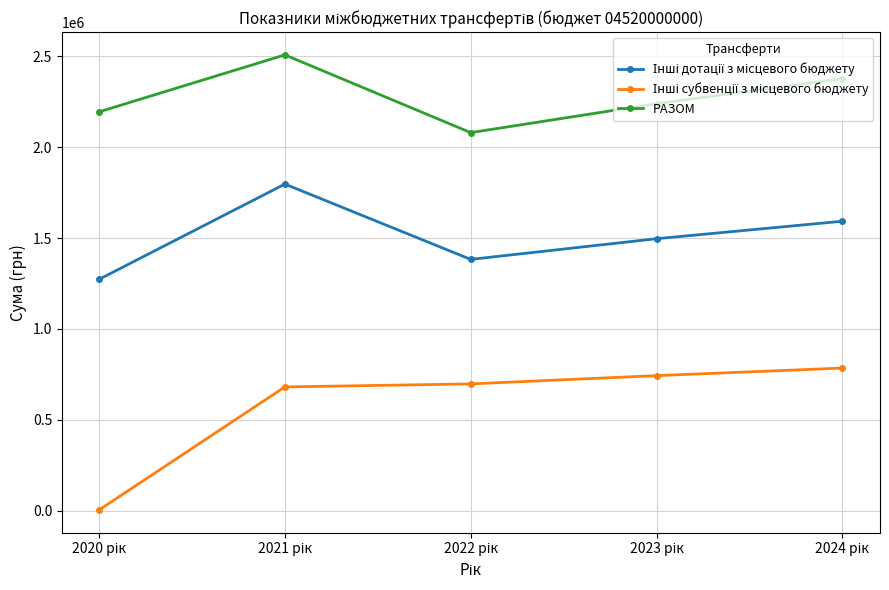

What is the minimum value shown in the chart?

3800